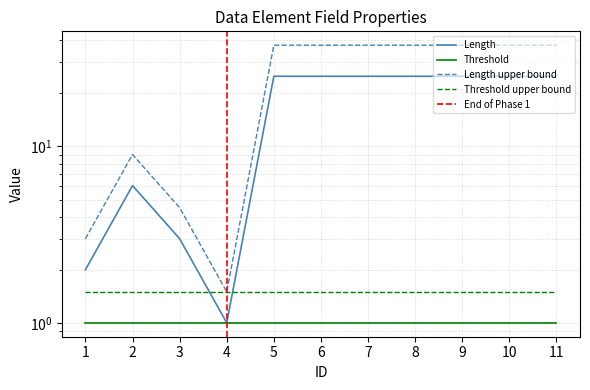

True or false: the data shows 25 at 9.

True